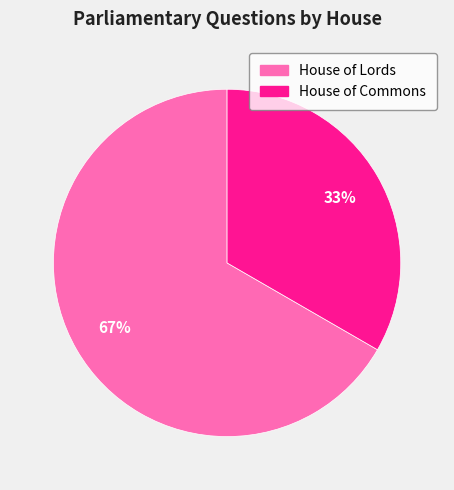

Which category has the biggest portion of the pie?

House of Lords